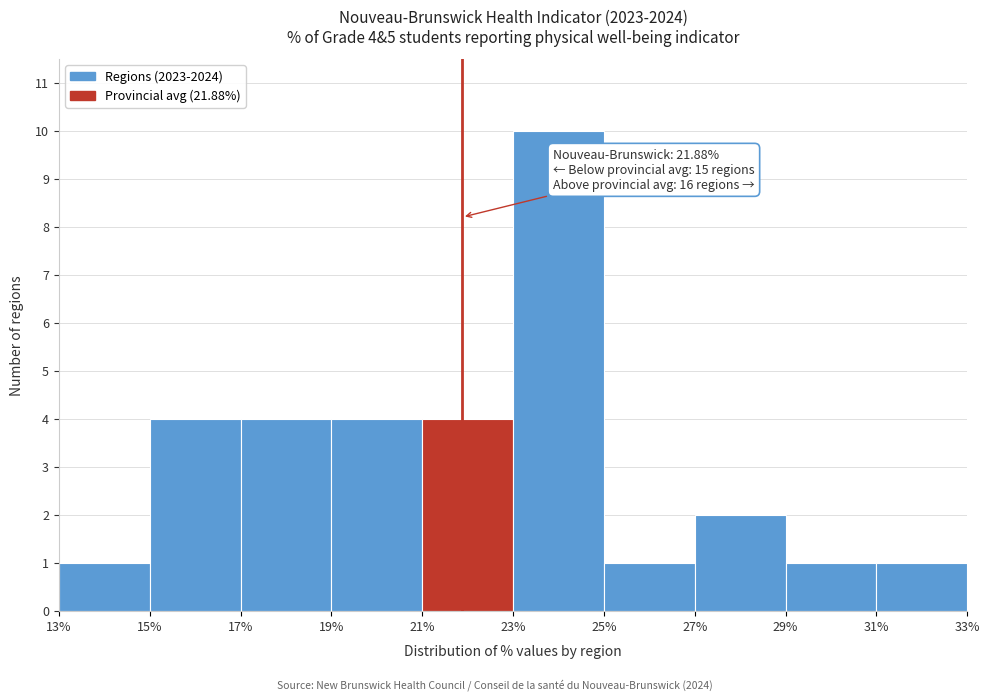

Which range on the x-axis has the tallest bar?

23% to 25%